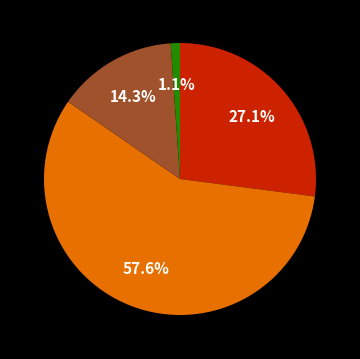

Is there any slice that represents more than half of the pie?

Yes